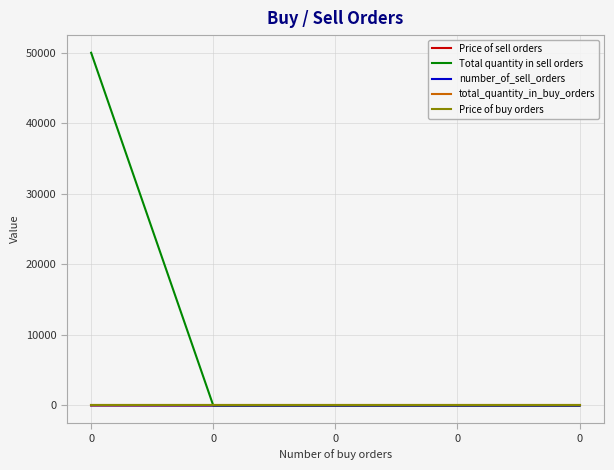

Is it true that Price of sell orders equals -1.5 at 0?

False